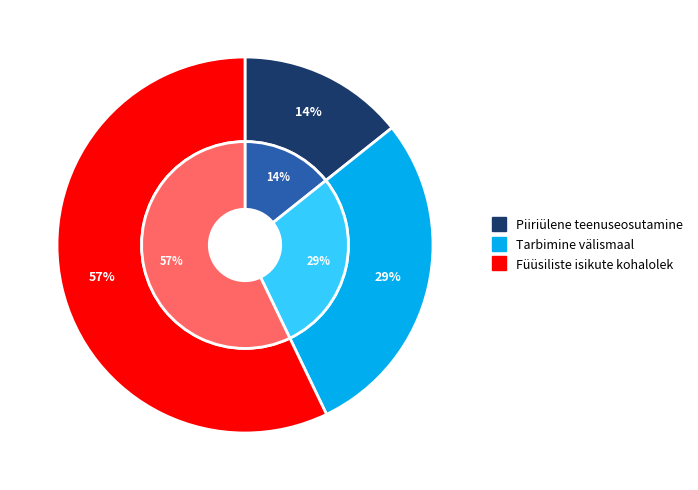

How many segments does this pie chart have?

3